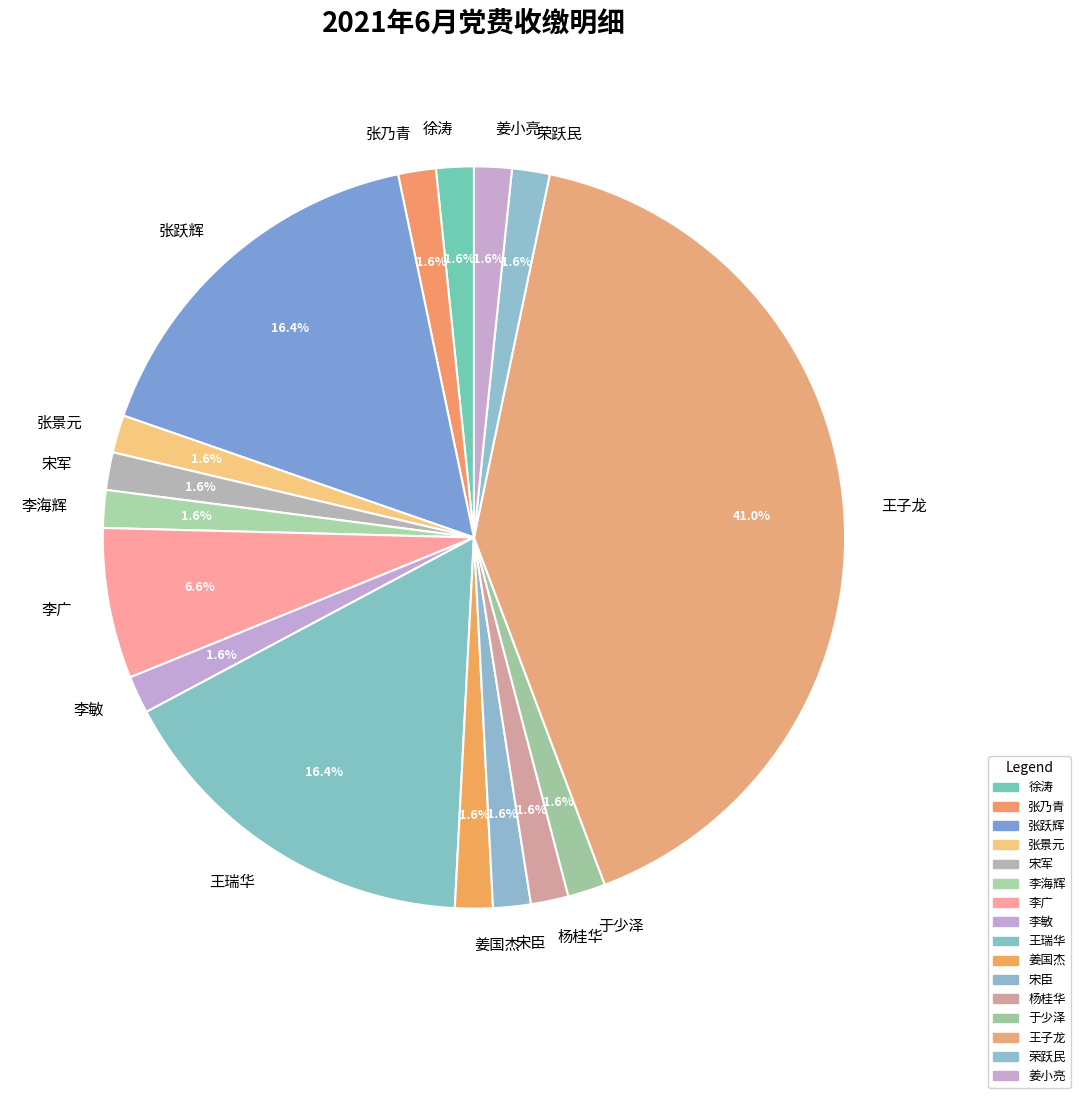

Does 姜国杰 account for over 50% of the chart?

No